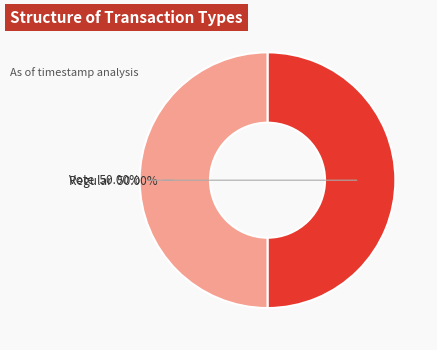

Is the sum of Regular and Vote greater than half?

Yes